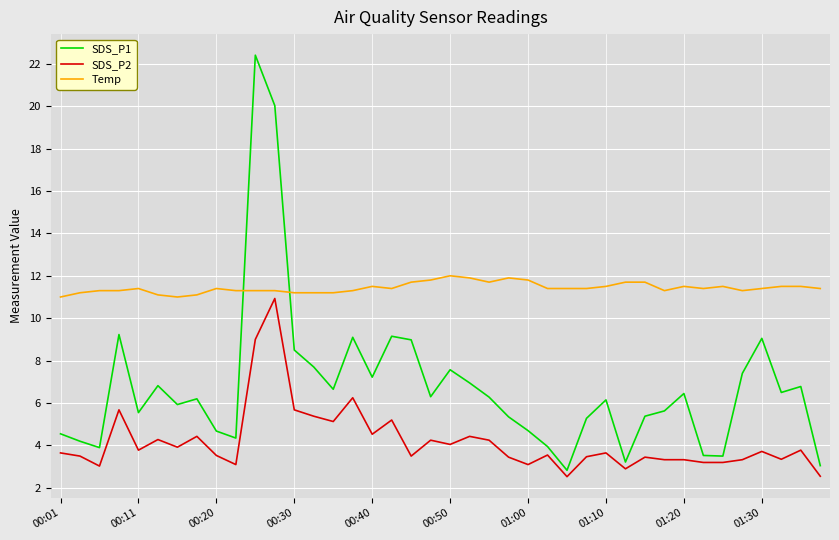

Which series has the widest spread of values?

SDS_P1